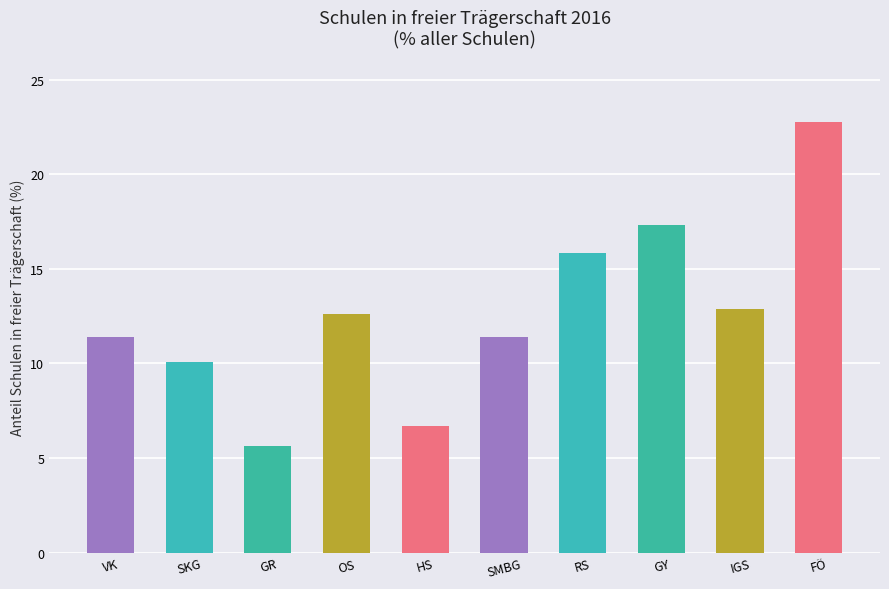

The chart shows a value of 5.6 at GR. True or false?

True